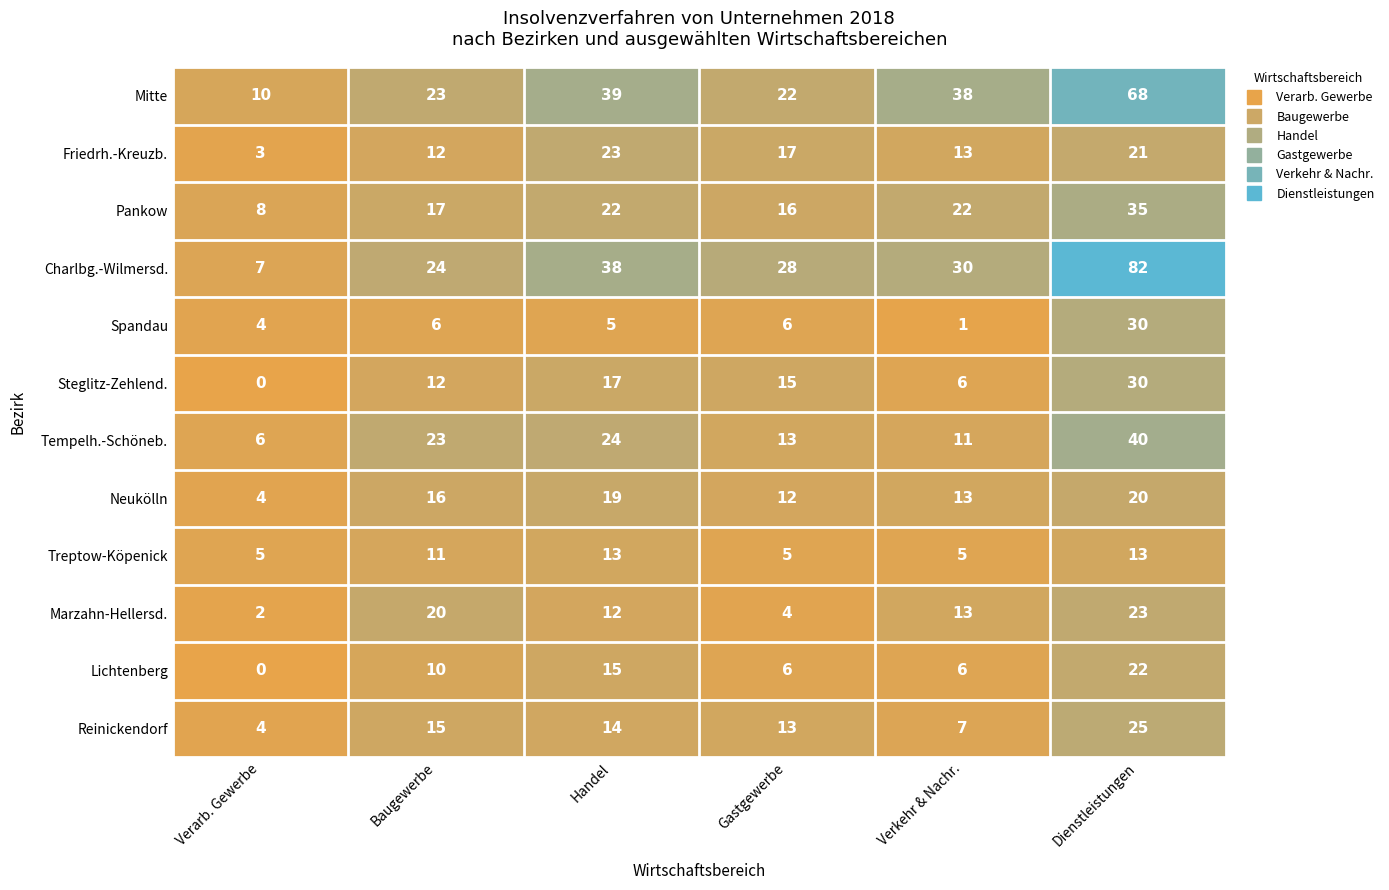

What is the difference between the second highest and minimum values in the Lichtenberg series?

15